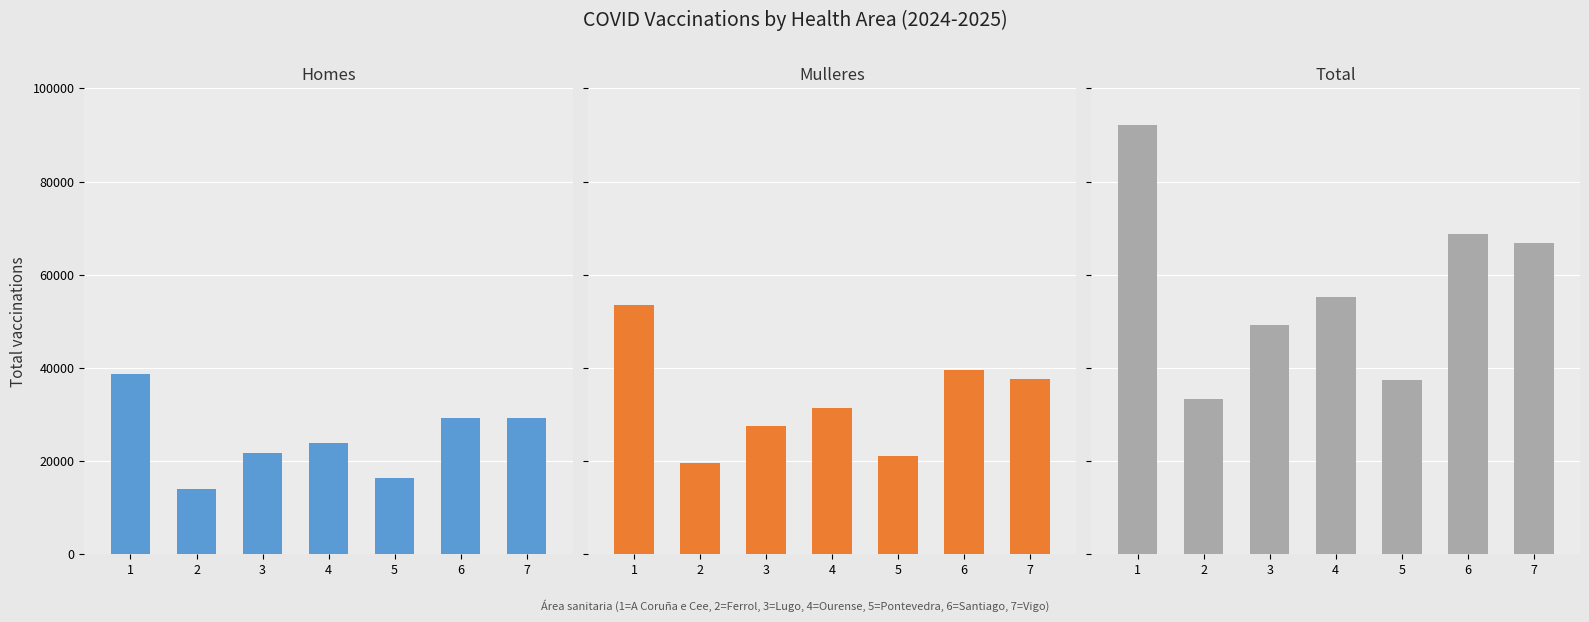

What are all the series names shown in the legend?

Homes, Mulleres, Total